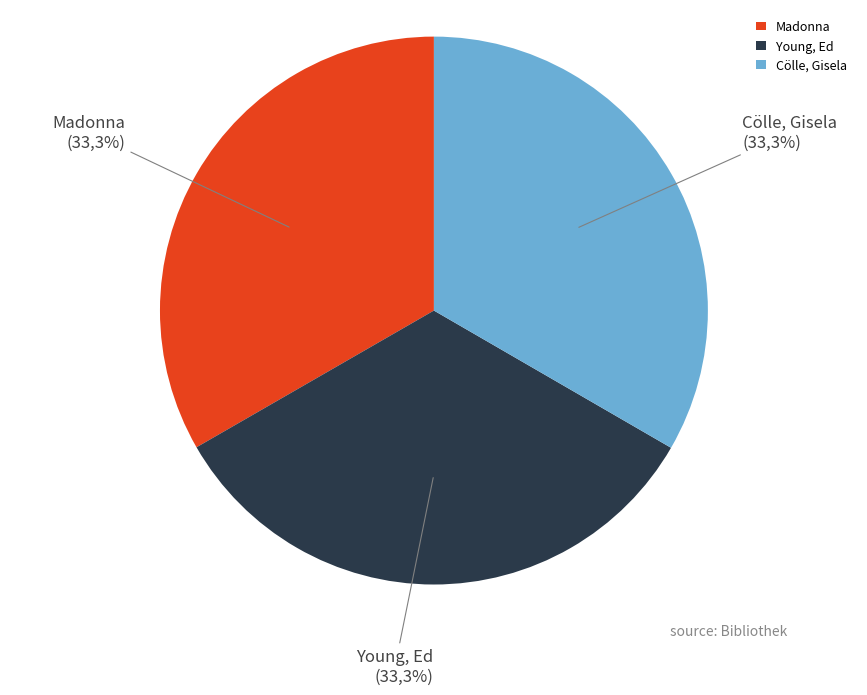

Which category has the biggest portion of the pie?

Cölle, Gisela